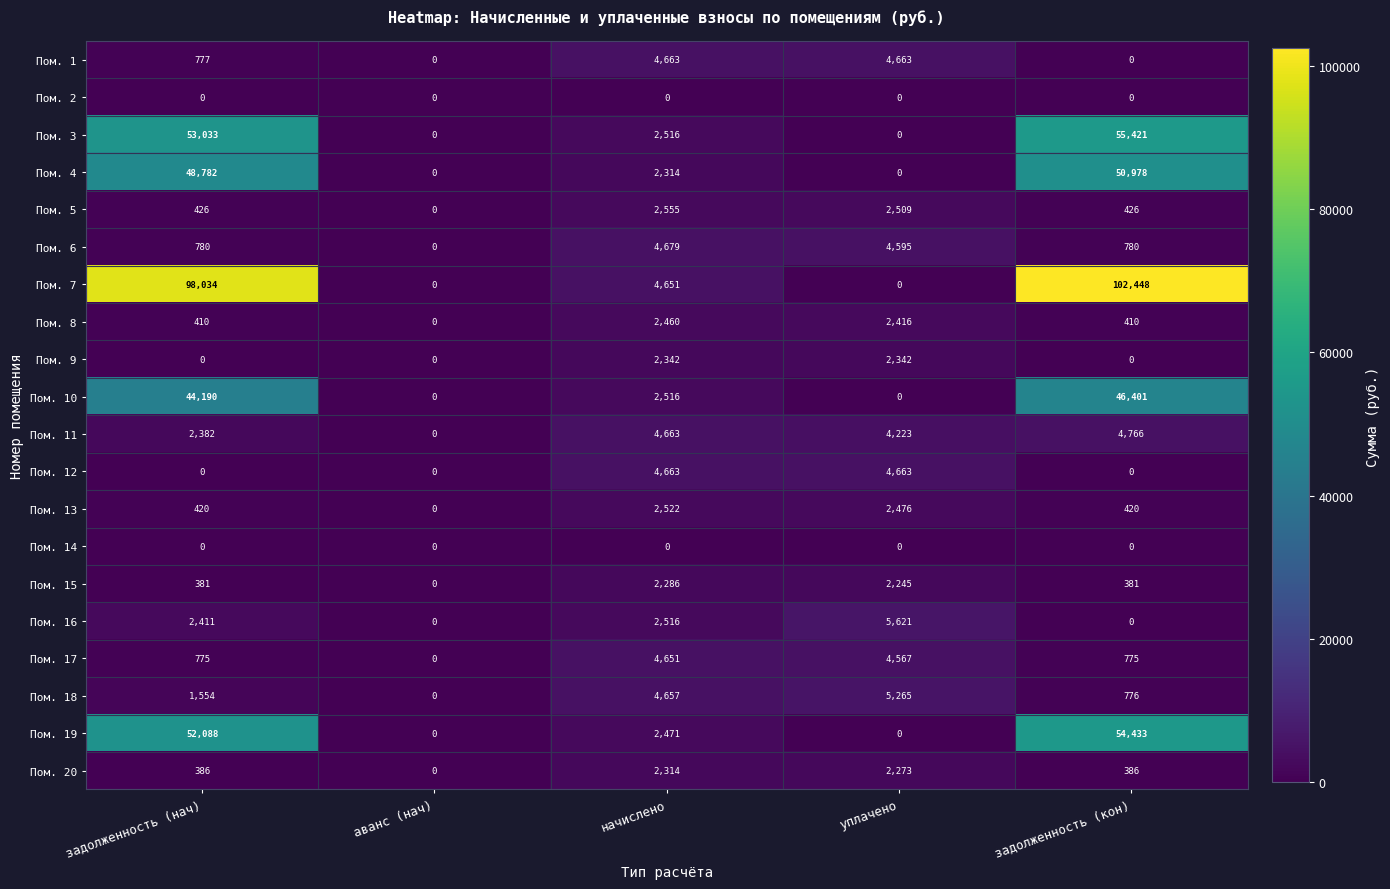

What is the total value across all series at задолженность (нач)?

306829